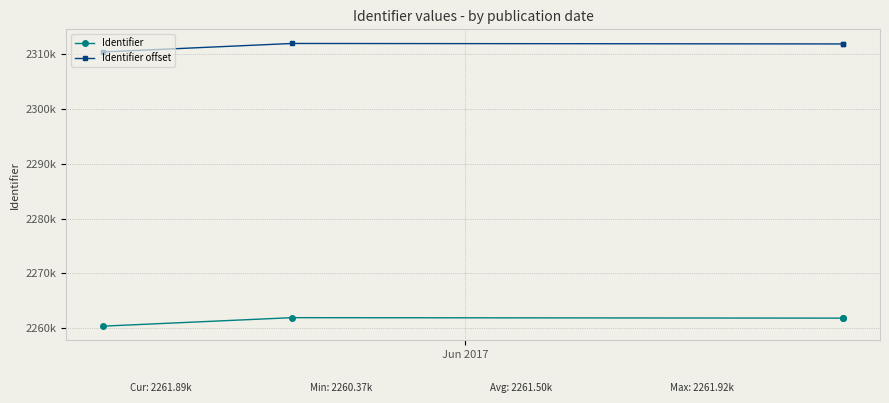

True or false: Identifier offset and Identifier cross at least once.

False